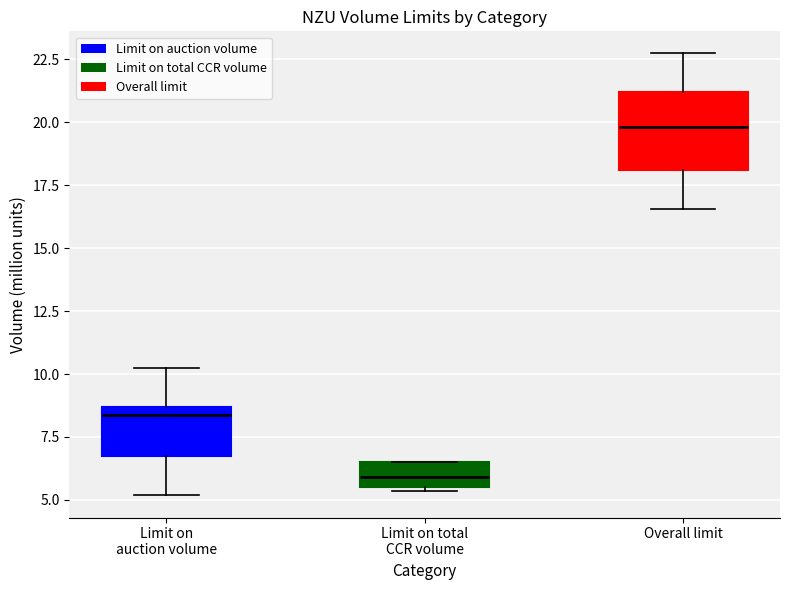

Reading left to right, transcribe this box plot: for each box, give where its median line is, the range the box spans, and where its two whiskers end, as read against the y-axis. The values are not printed on the chart, so give them approximately, as read against the axis.

Limit on auction volume: median 8.5 (just below the box's upper edge), box 6.5 to 8.5, whiskers 5.0 to 10.0
Limit on total CCR volume: median 6.0, box 5.5 to 6.5, whiskers 5.5 (just below the box's lower edge) to 6.5
Overall limit: median 20.0, box 18.0 to 21.0, whiskers 16.5 to 22.5